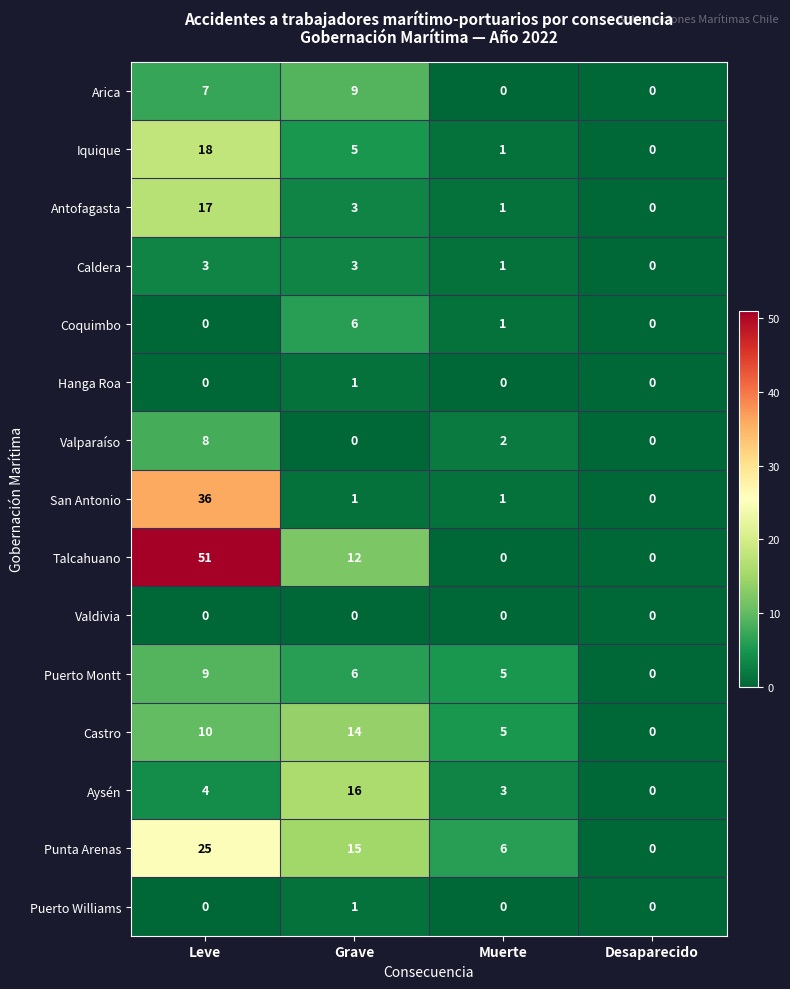

The Castro series shows 10 at Leve. True or false?

True